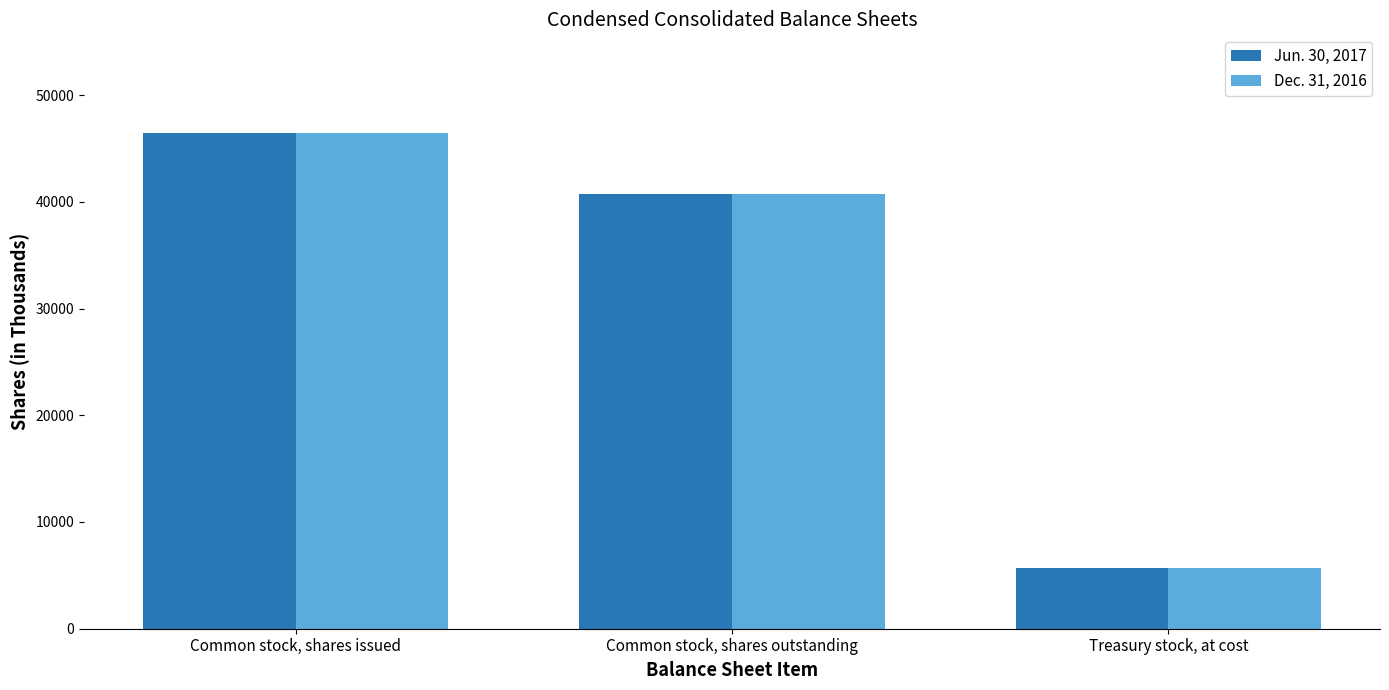

At which label does Dec. 31, 2016 reach its peak?

Common stock, shares issued